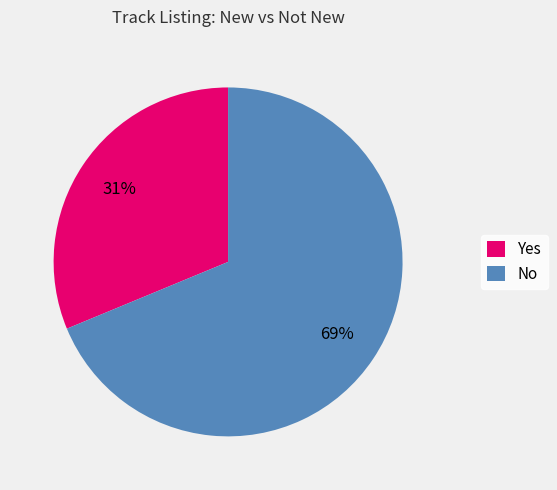

Between Yes and No, which is larger?

No